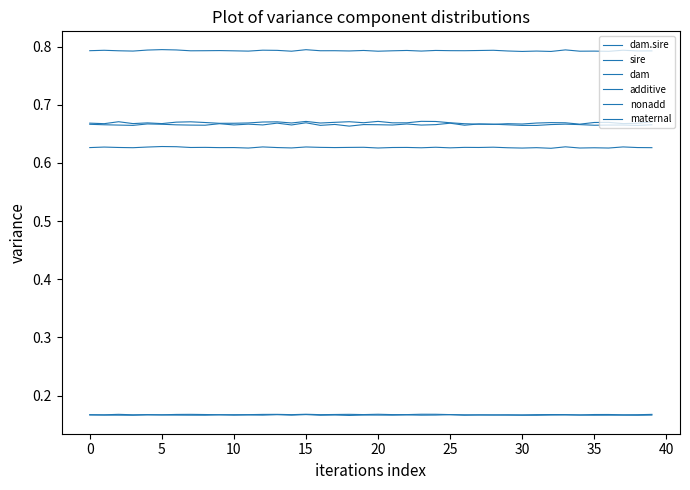

Count the number of data series in this chart.

6